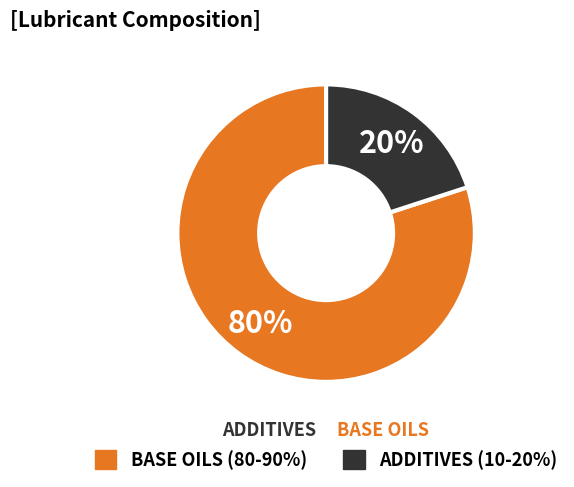

To the nearest percent, what is the difference between the largest and smallest slice percentages?

60%